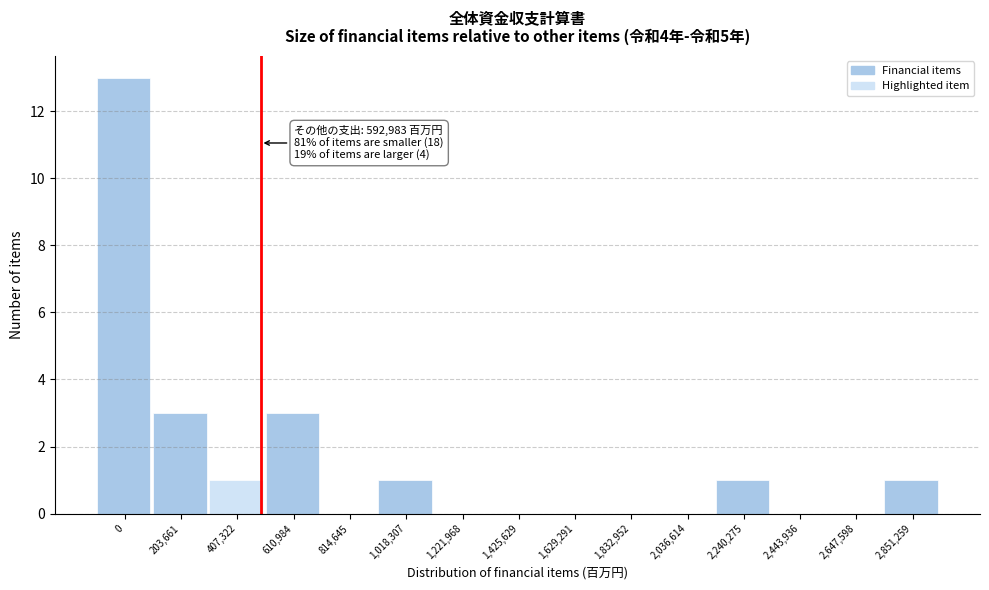

Reading left to right, extract all data points from this chart.

0=13	203,661=3	407,322=1	610,984=3	814,645=0	1,018,307=1	1,221,968=0	1,425,629=0	1,629,291=0	1,832,952=0	2,036,614=0	2,240,275=1	2,443,936=0	2,647,598=0	2,851,259=1